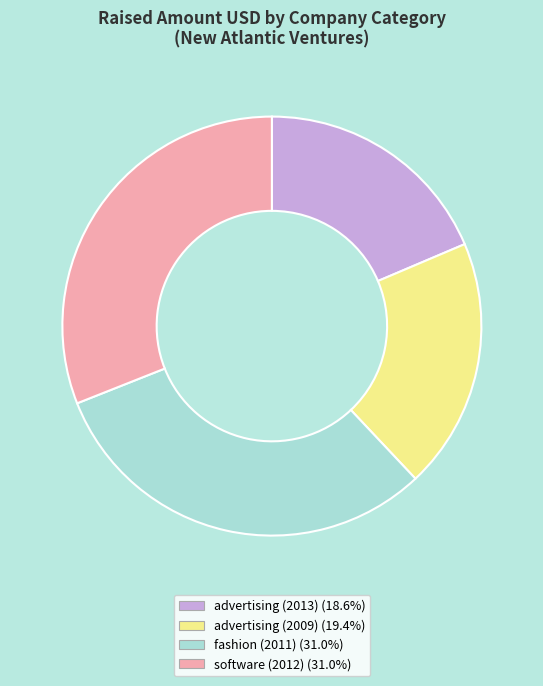

Approximately how many times larger is the value at software (2012) compared to advertising (2009)?

1.6